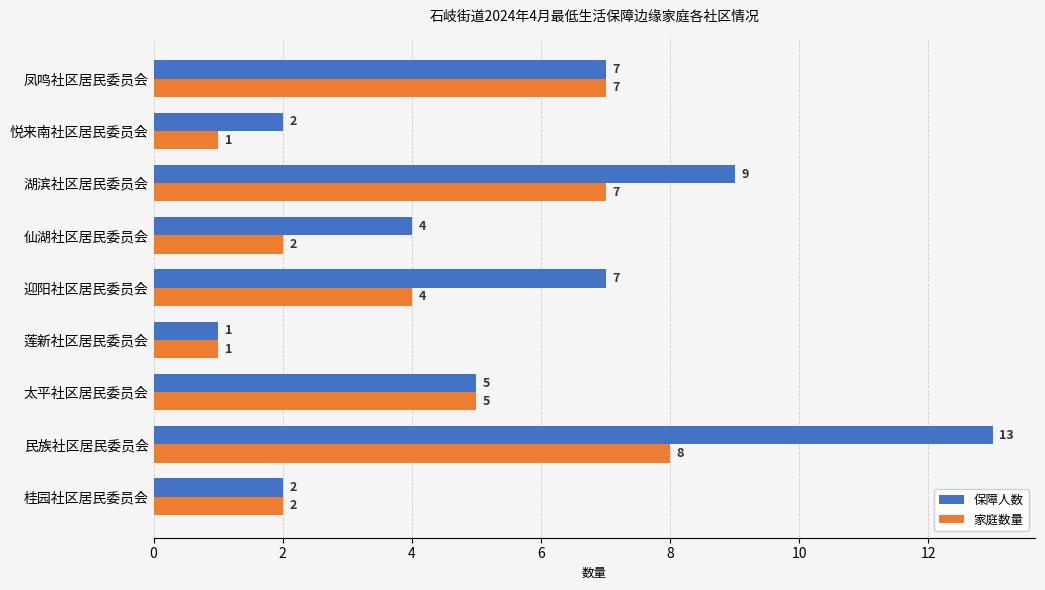

Which series changed the most between 湖滨社区居民委员会 and 悦来南社区居民委员会?

保障人数